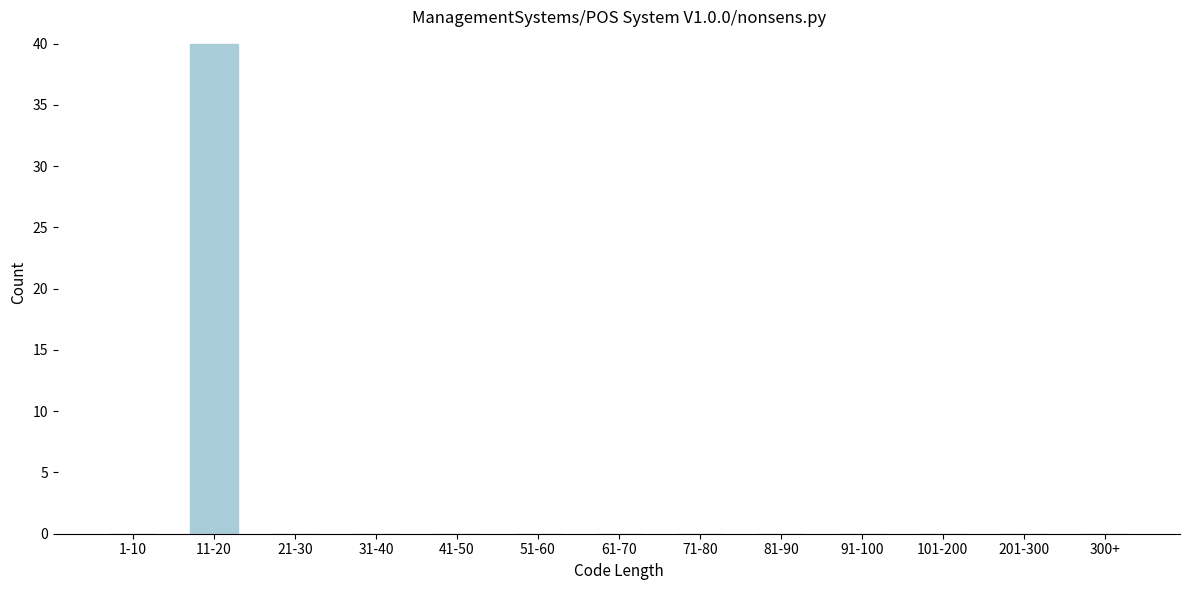

Reading left to right, extract all data points from this chart.

1-10=0	11-20=40	21-30=0	31-40=0	41-50=0	51-60=0	61-70=0	71-80=0	81-90=0	91-100=0	101-200=0	201-300=0	300+=0